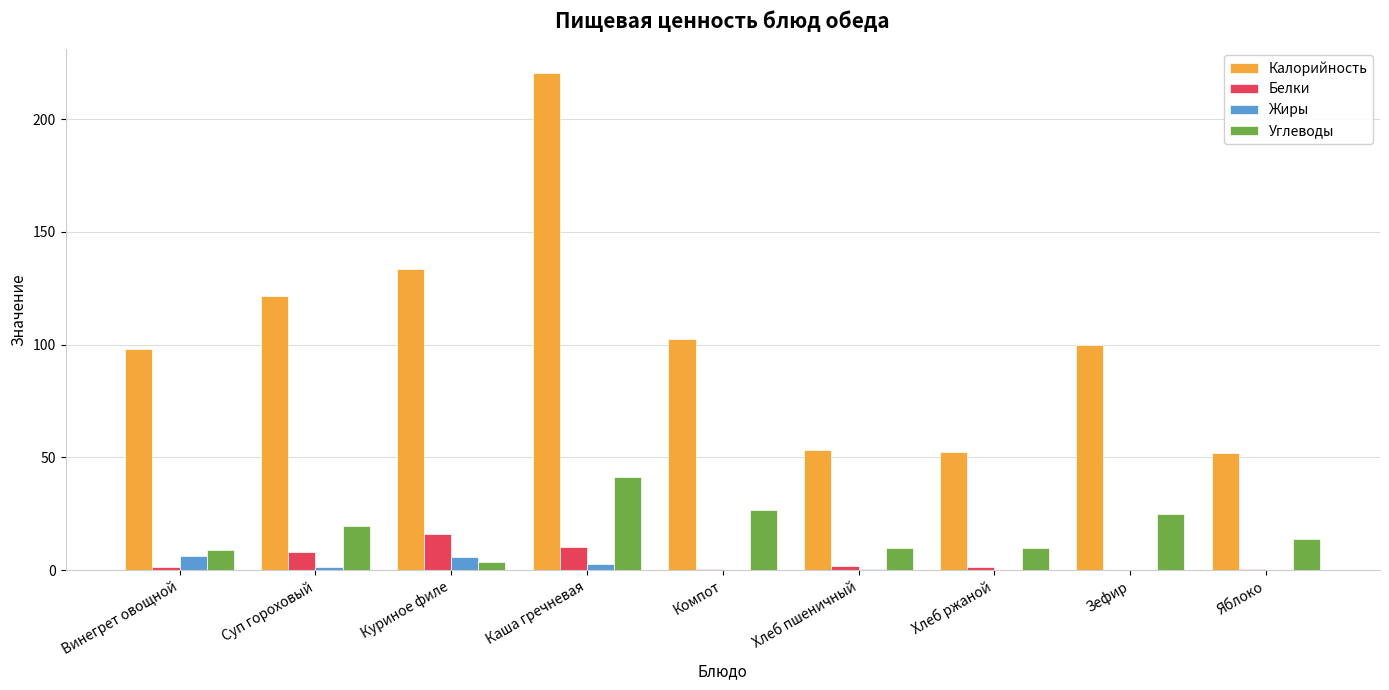

The Калорийность series shows 121.8 at Суп гороховый. True or false?

True